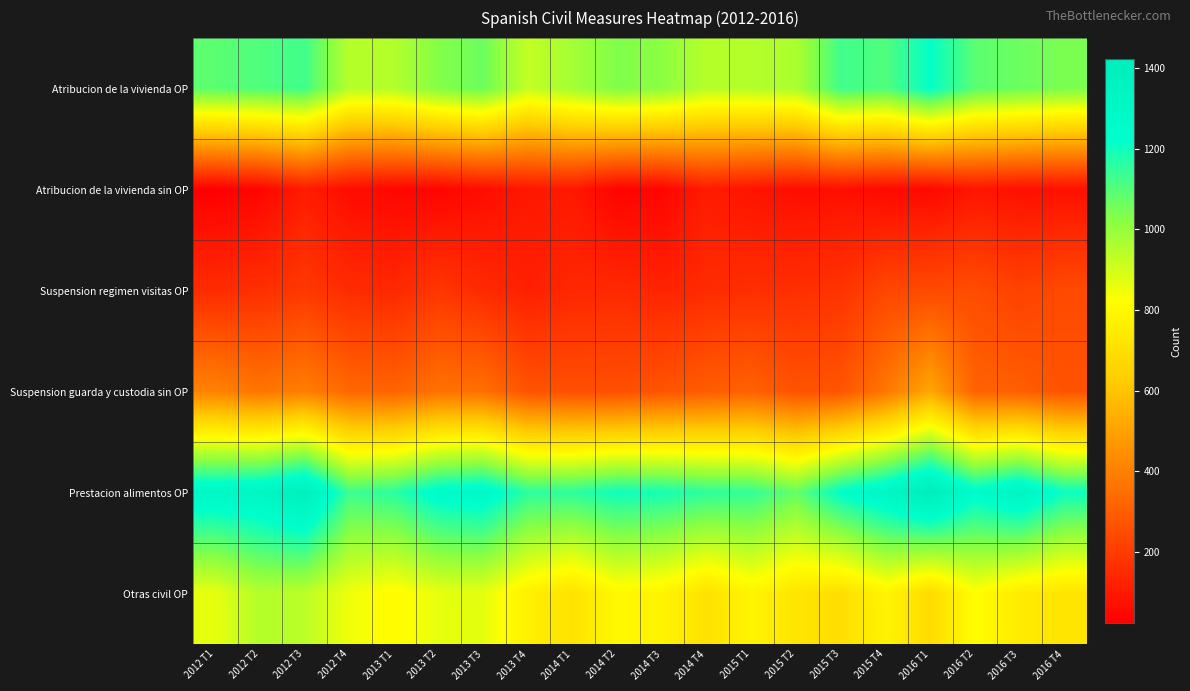

Between 2013 T2 and 2014 T2, which is larger?

2014 T2